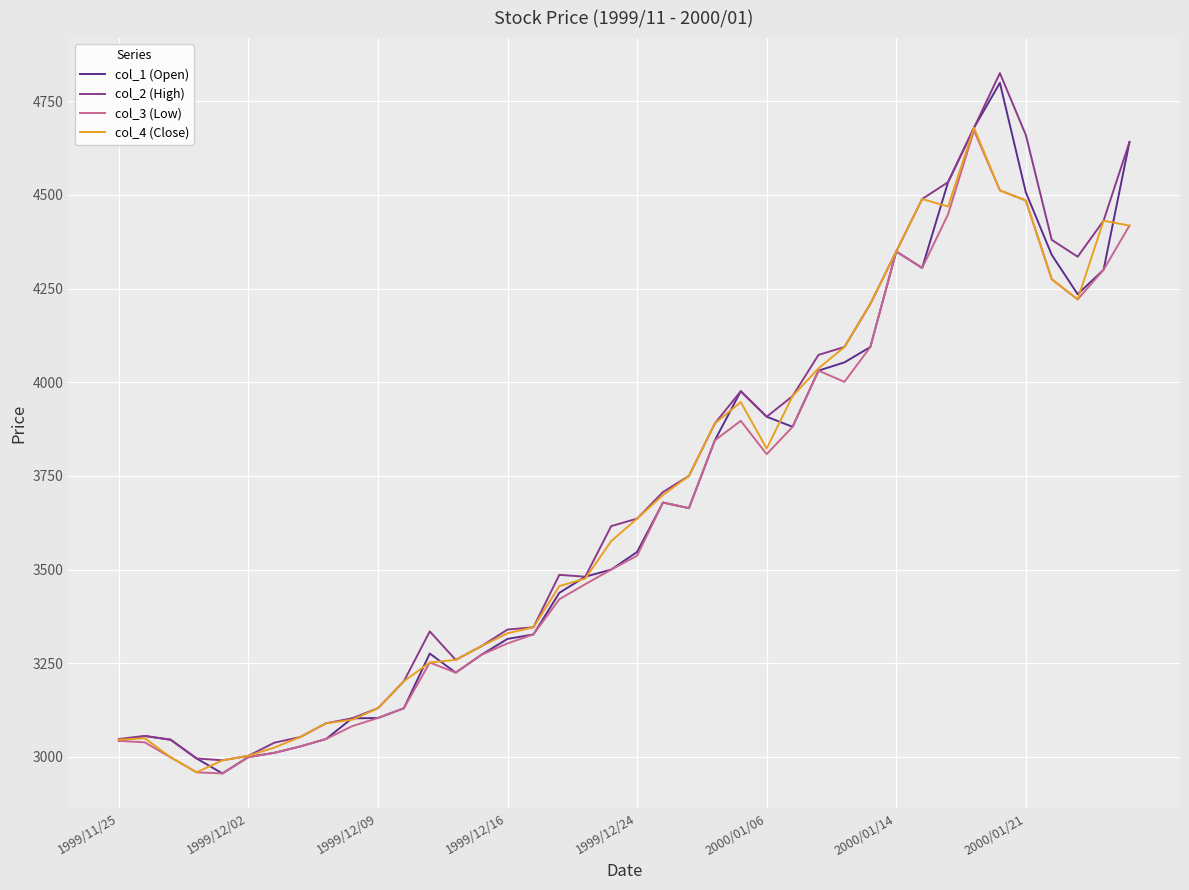

What is the minimum value shown in the chart?

2956